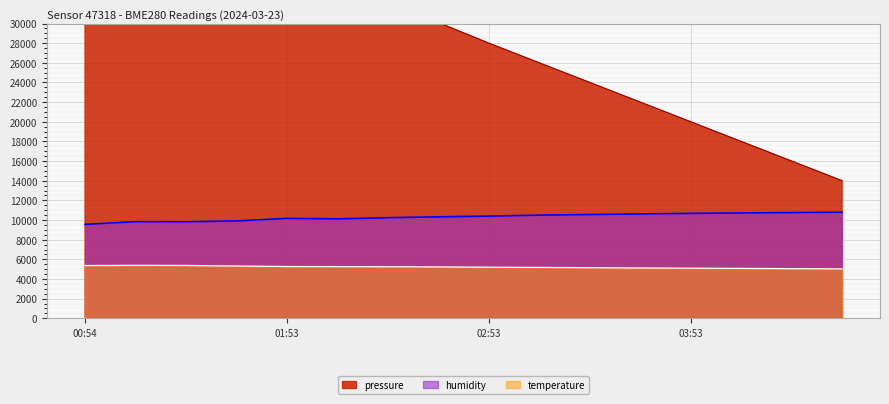

Which category has the highest value in the pressure series?

00:54